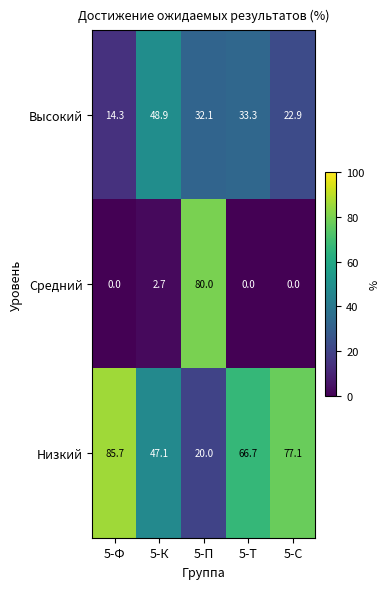

List the series in order of their peak value, lowest first.

Высокий, Средний, Низкий